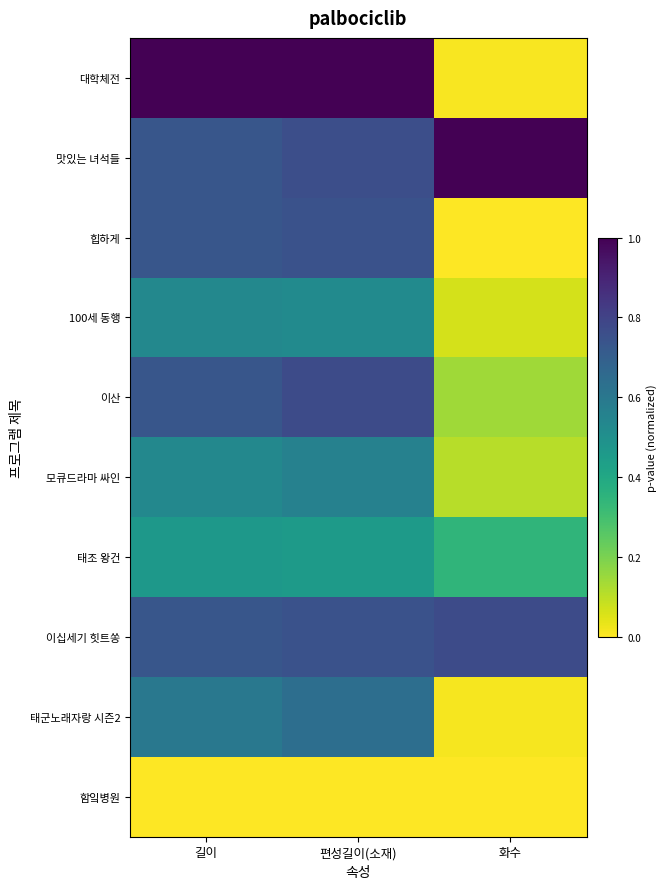

What is the total value across all series at 화수?

2.5